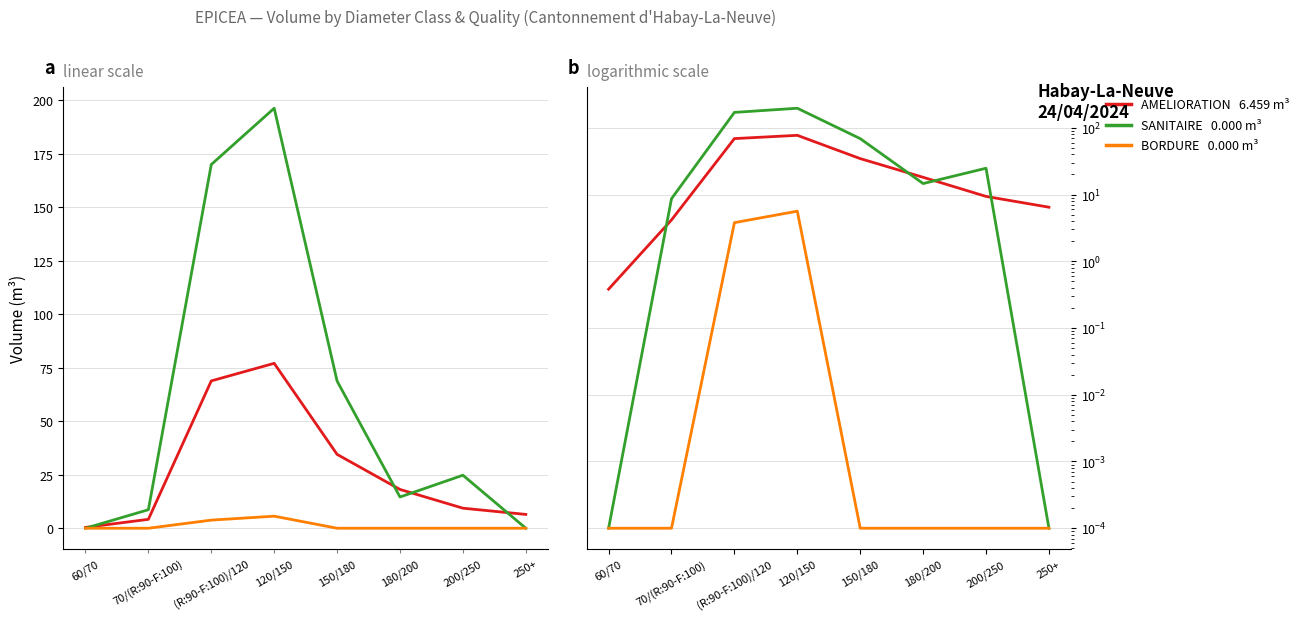

Which category has the lowest value across all series?

60/70